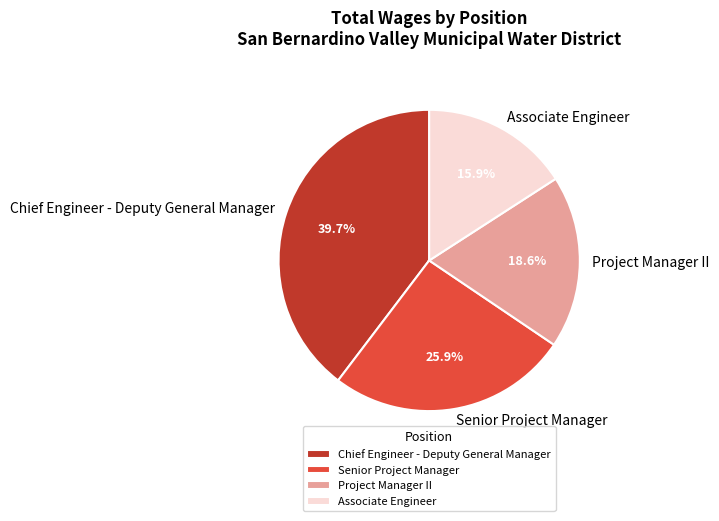

What is the ratio of the value at Chief Engineer - Deputy General Manager to the value at Project Manager II?

2.1